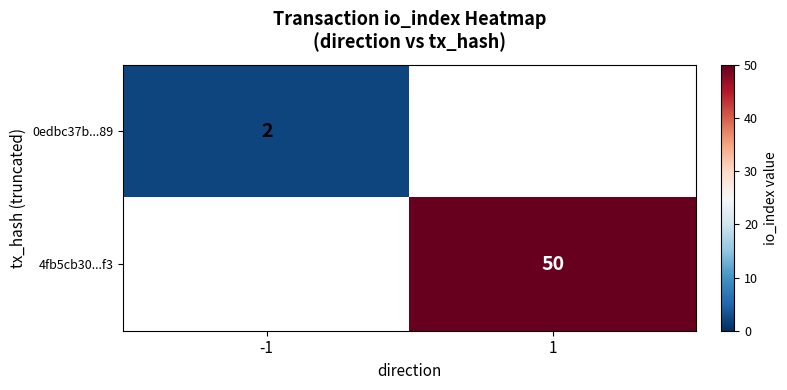

Is it true that 0edbc37b...89 equals 3 at -1?

False